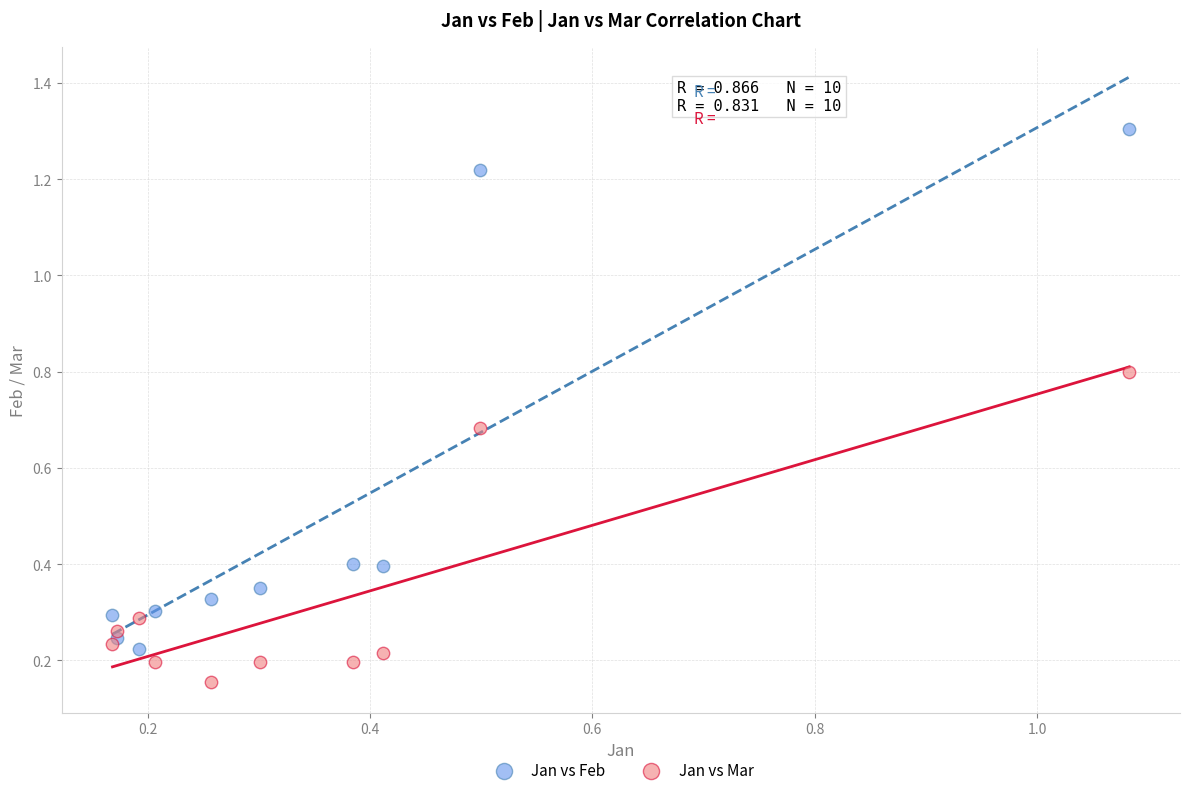

Which series reaches the maximum Y coordinate?

Jan vs Feb